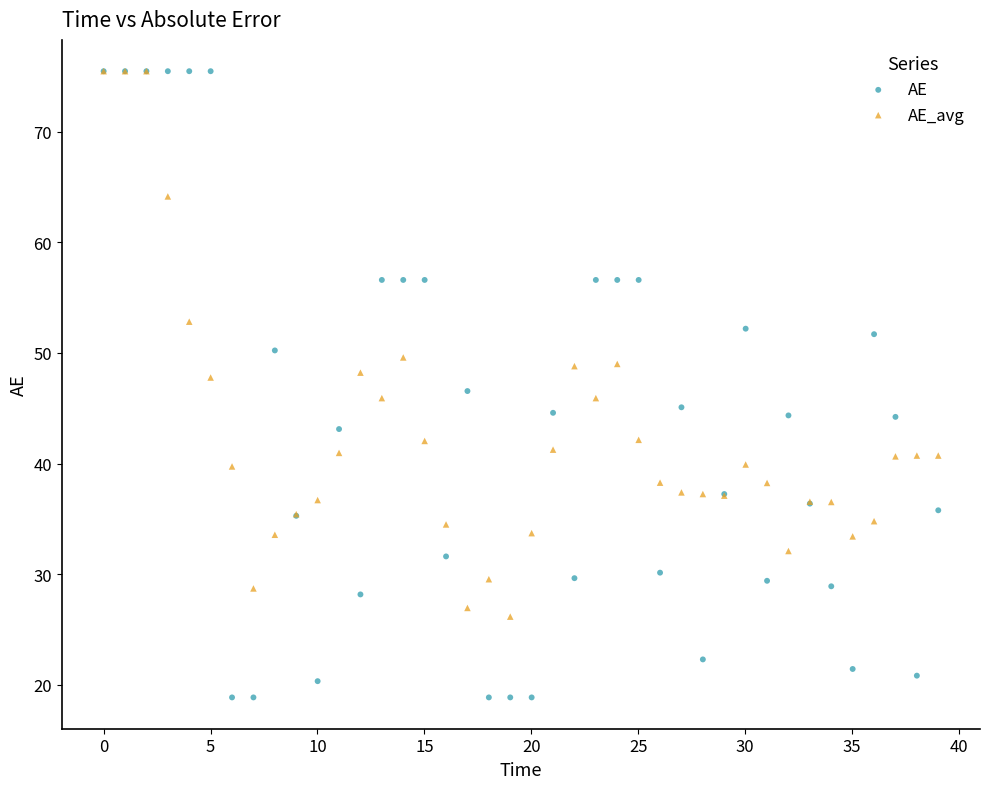

Which series has the widest spread of Y values?

AE